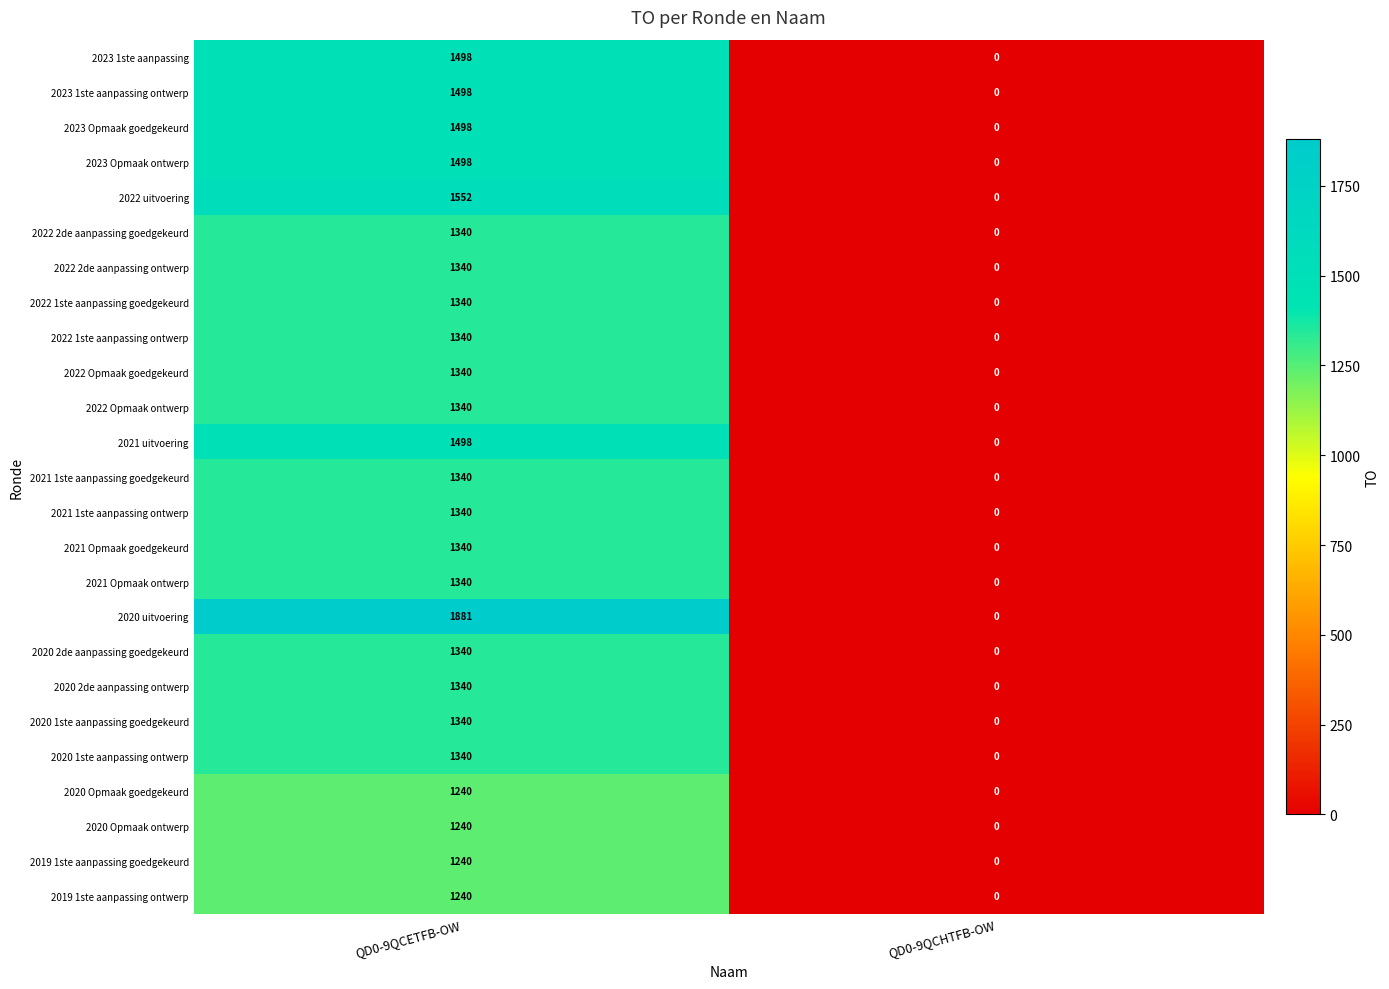

True or false: 2020 2de aanpassing ontwerp has a value of 1340 at QD0-9QCETFB-OW.

True